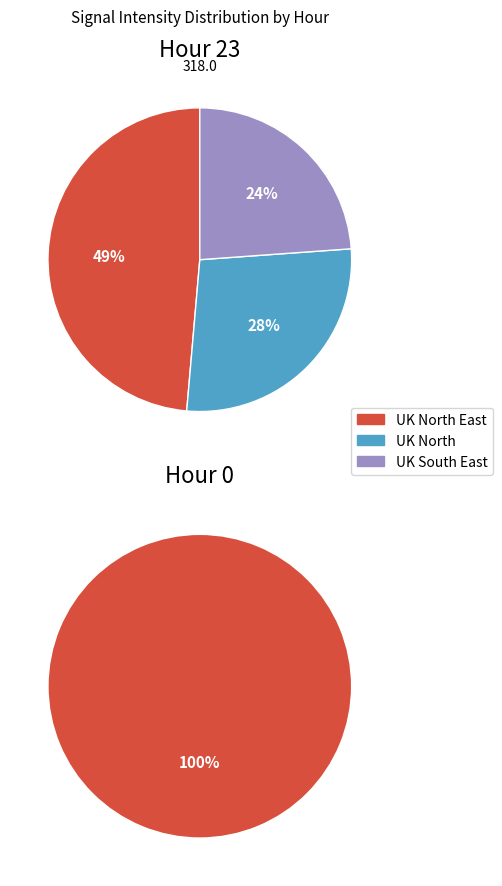

Does 14 represent more than half of the total?

No